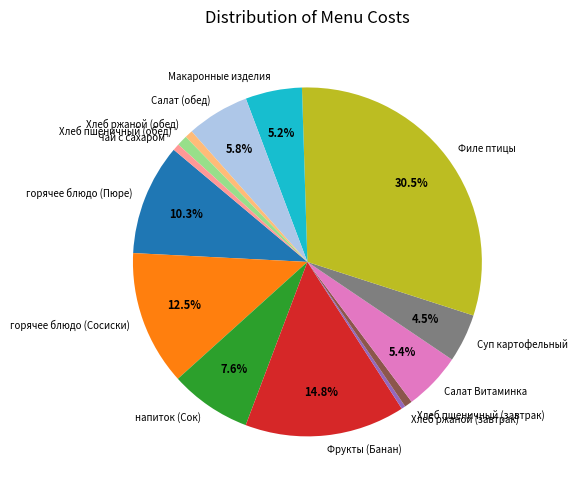

To the nearest percent, what portion does Макаронные изделия represent?

5%